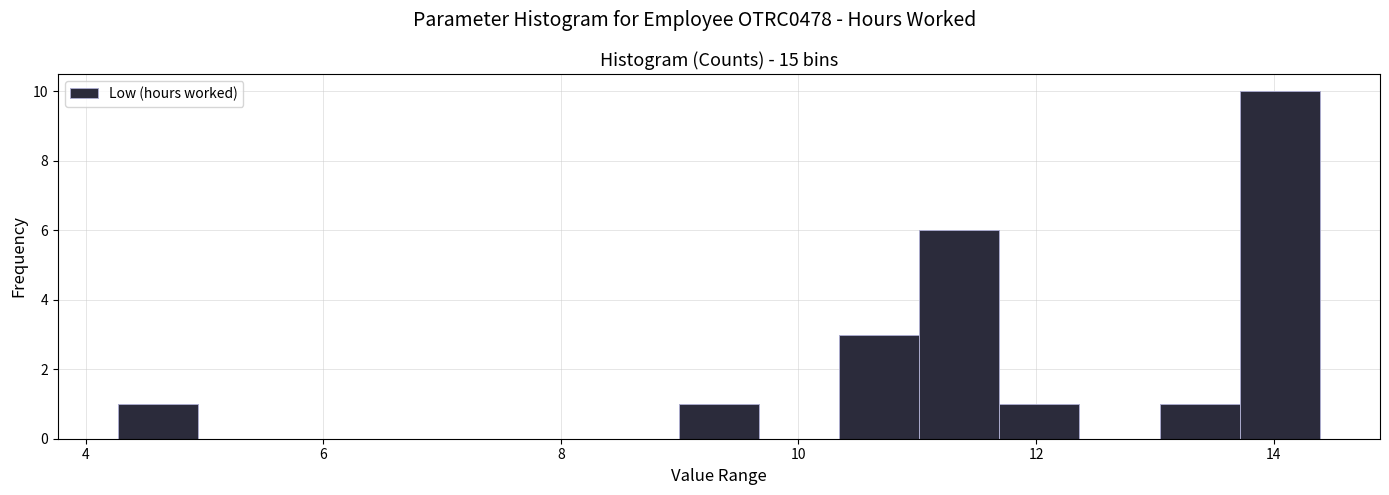

Read against the x-axis, roughly where is the centre of the tallest bar?

14.0